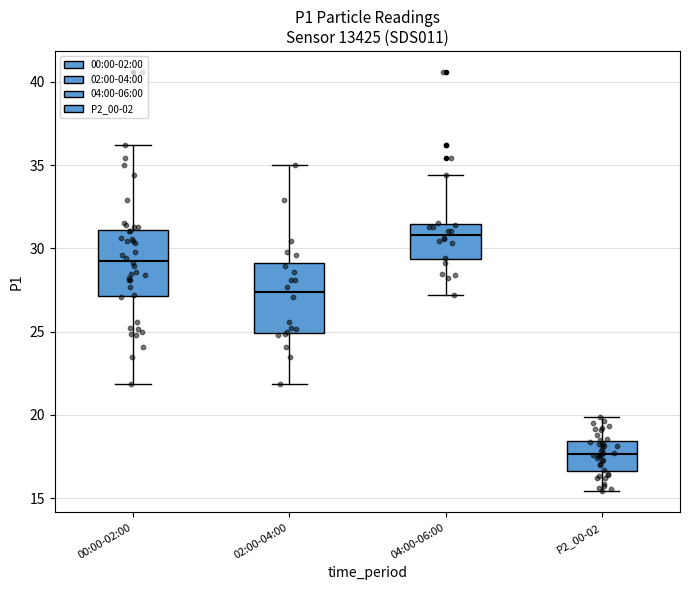

Reading left to right, read every box against the y-axis: the position of its median line, the range the box covers, and the ends of its whiskers. The values are not printed on the chart, so give them approximately, as read against the axis.

00:00-02:00: median 29.5, box 27.0 to 31.0, whiskers 22.0 to 36.0
02:00-04:00: median 27.5, box 25.0 to 29.0, whiskers 22.0 to 35.0
04:00-06:00: median 31.0, box 29.5 to 31.5, whiskers 27.0 to 34.5
P2_00-02: median 17.5, box 16.5 to 18.5, whiskers 15.5 to 20.0